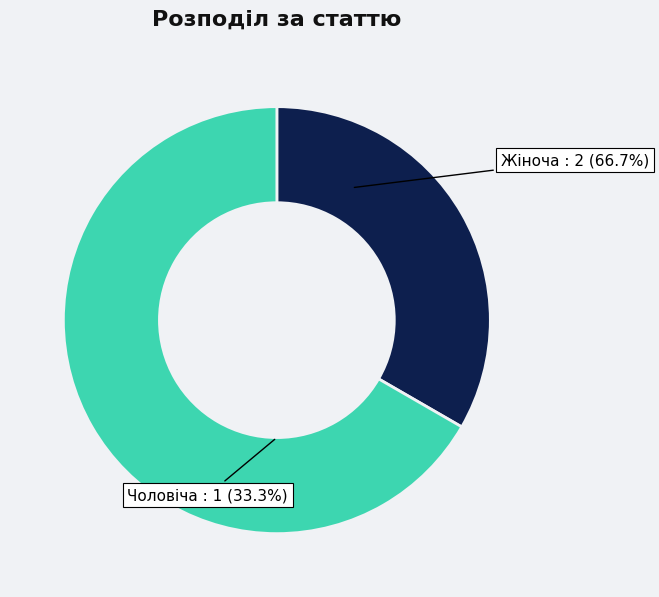

Rank the categories by value from lowest to highest.

Чоловіча, Жіноча